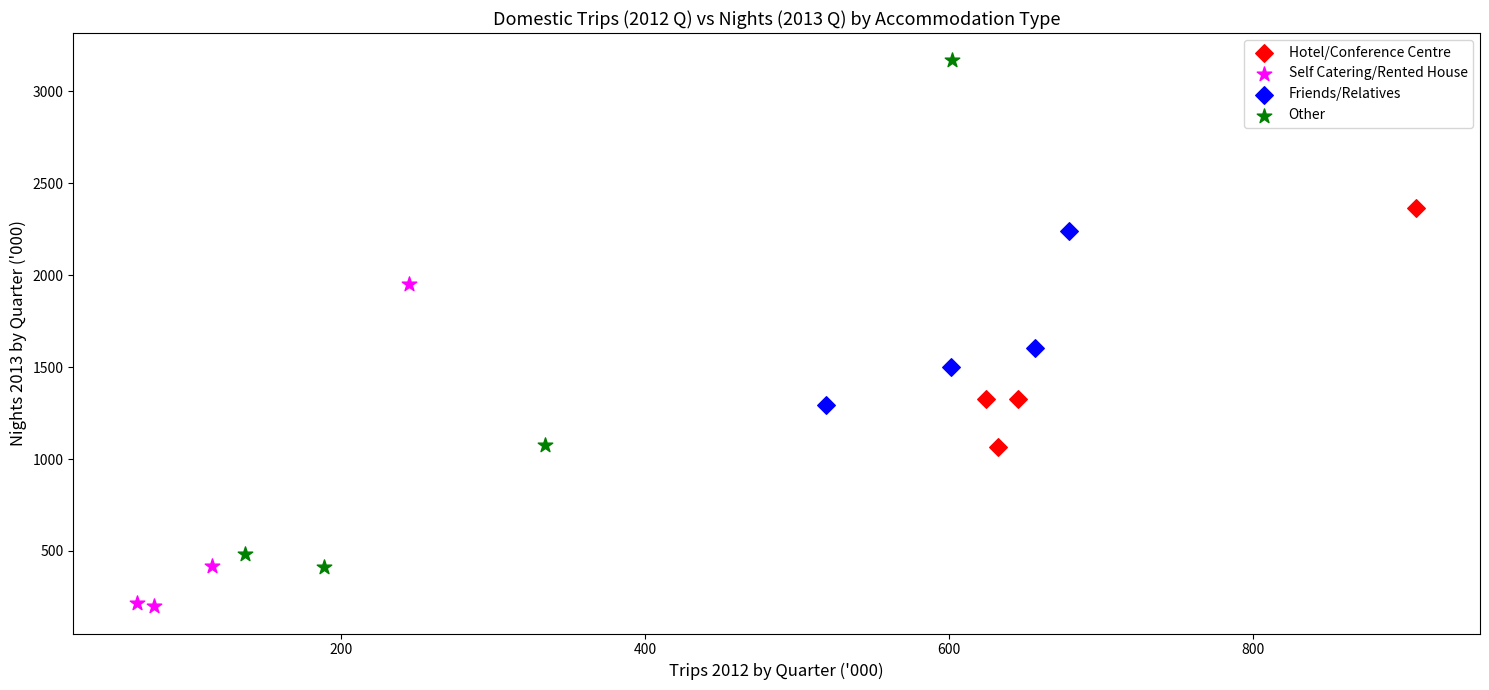

Which series has the largest Y range (max minus min)?

Other